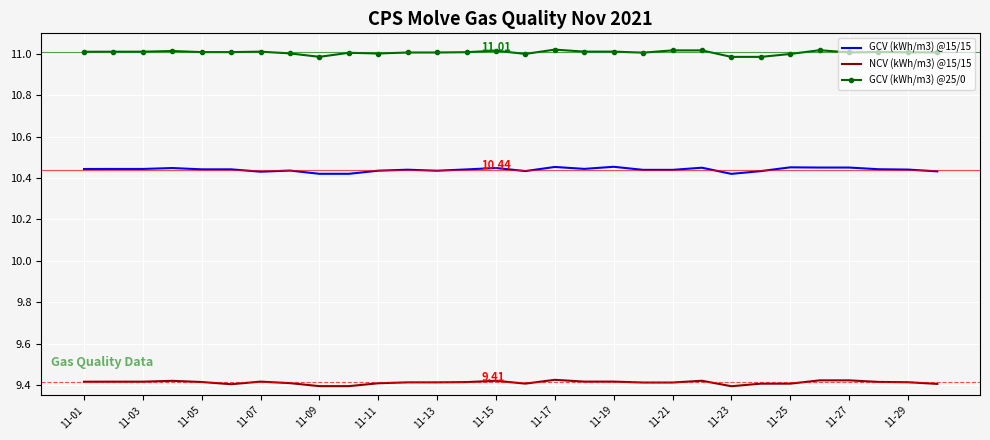

List the series in order of their overall mean, highest first.

GCV (kWh/m3) @25/0, GCV (kWh/m3) @15/15, NCV (kWh/m3) @15/15